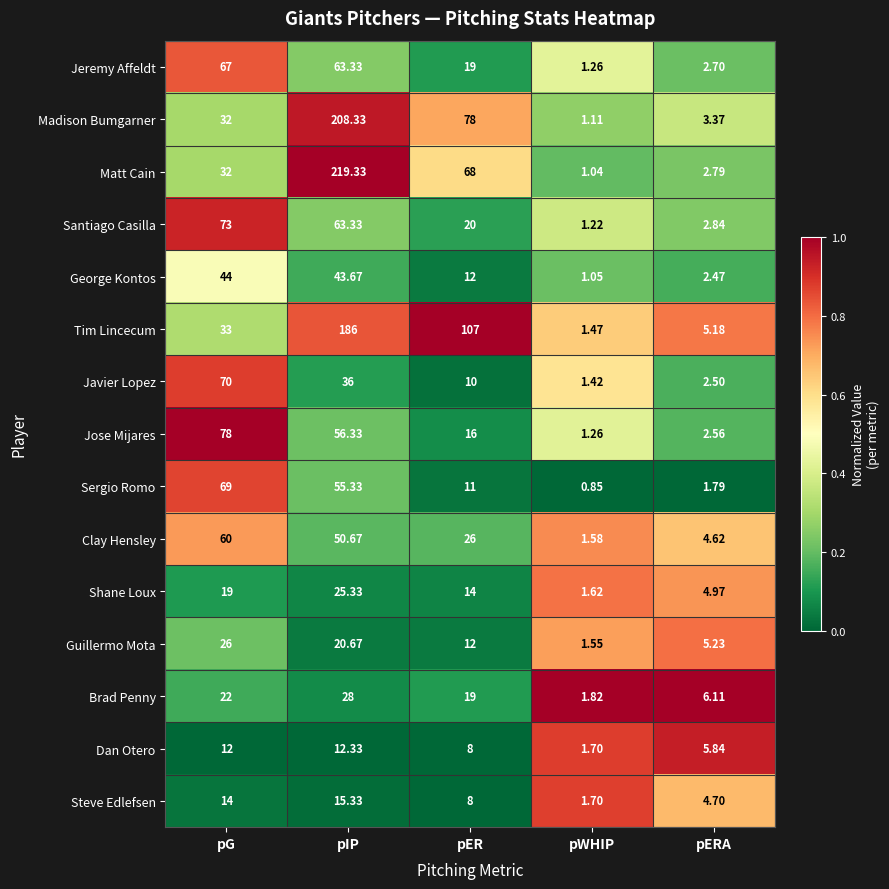

At how many categories does at least one series exceed 0?

5